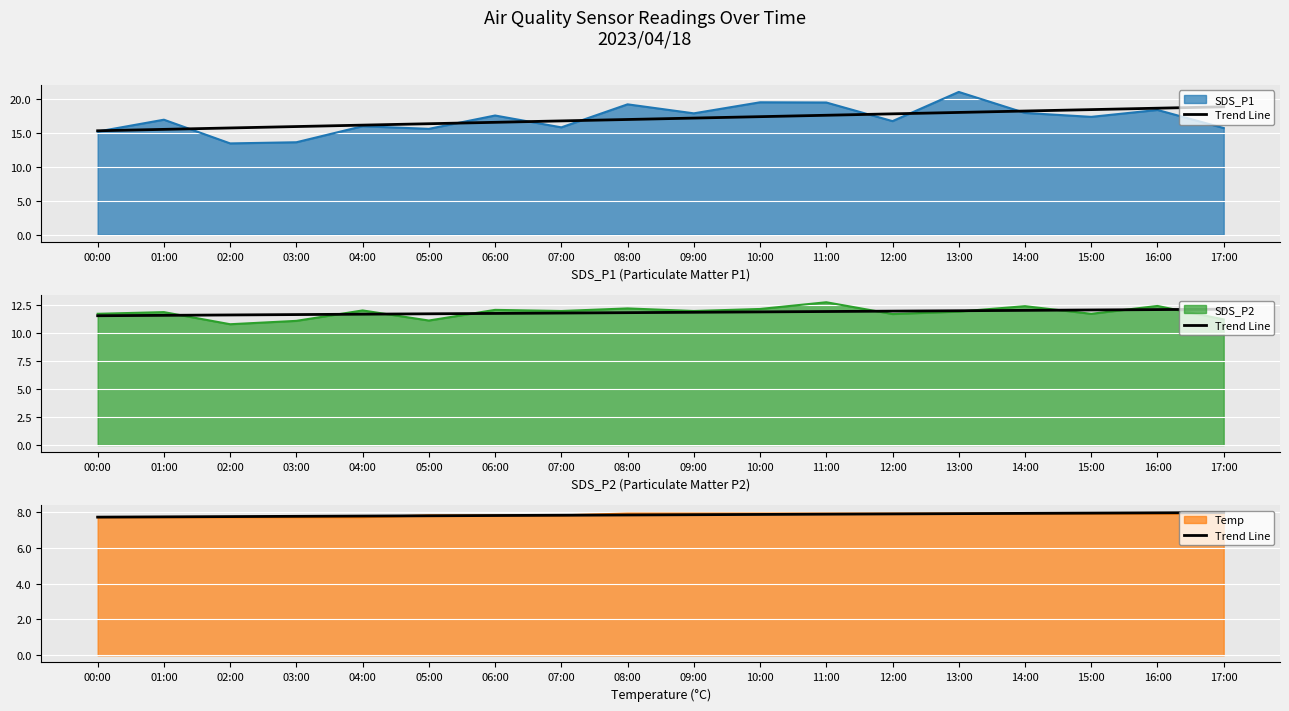

Between 02:00 and 03:00, which is larger?

03:00